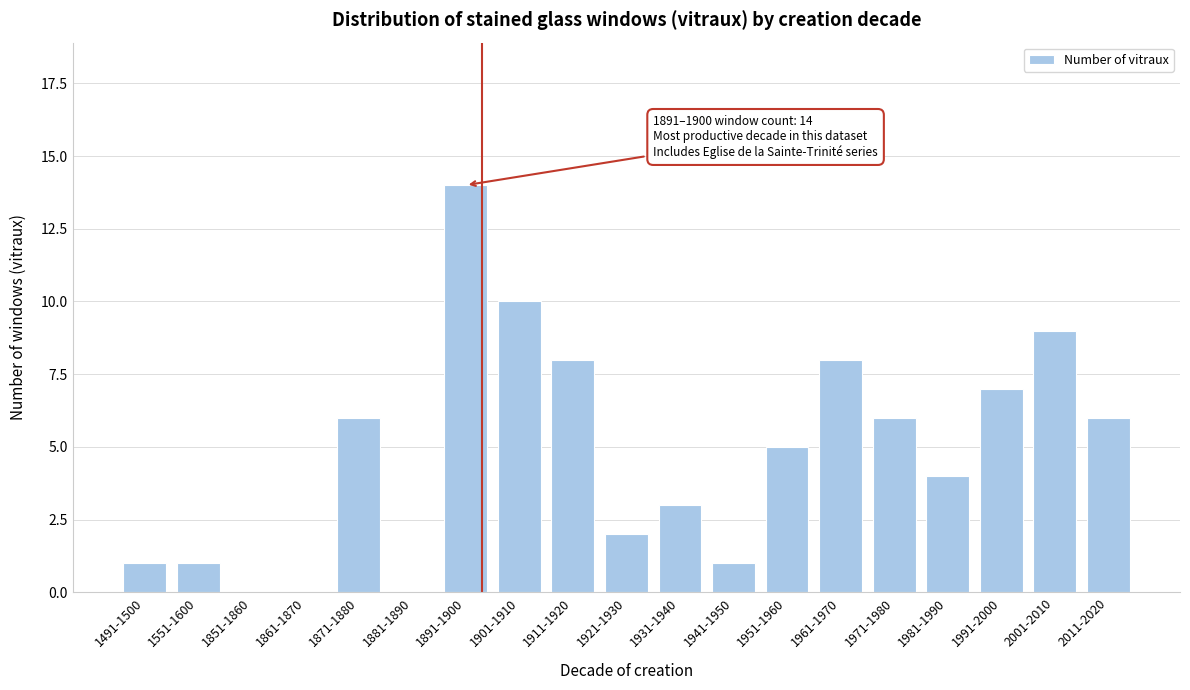

Reading right to left, extract all data points from this chart.

2011-2020=6	2001-2010=9	1991-2000=7	1981-1990=4	1971-1980=6	1961-1970=8	1951-1960=5	1941-1950=1	1931-1940=3	1921-1930=2	1911-1920=8	1901-1910=10	1891-1900=14	1881-1890=0	1871-1880=6	1861-1870=0	1851-1860=0	1551-1600=1	1491-1500=1